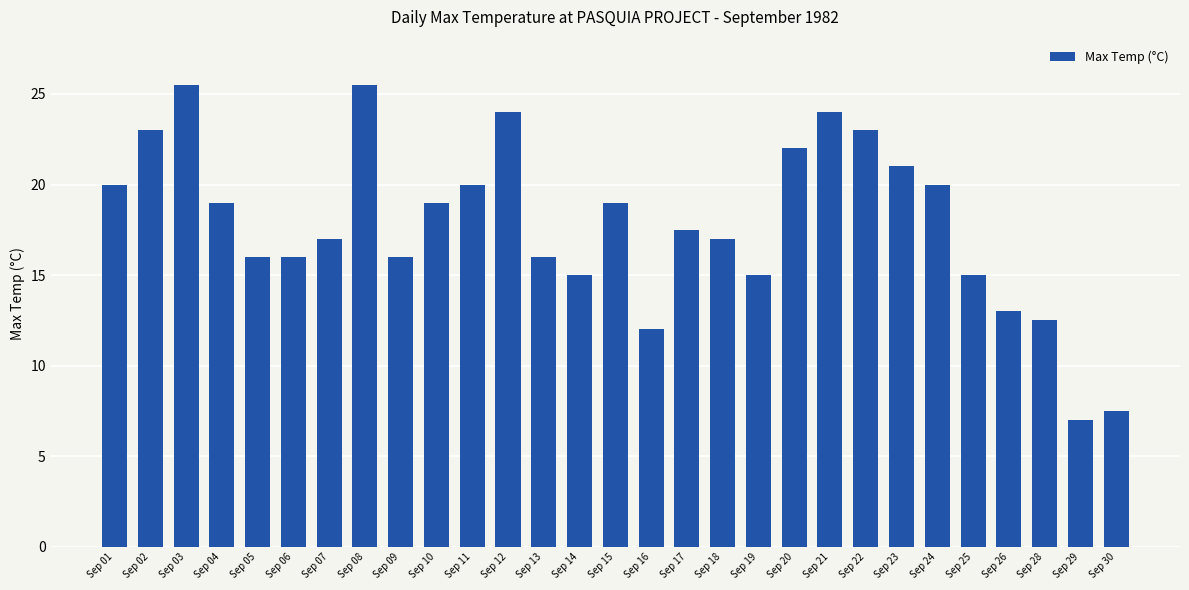

What is the average value?

17.8